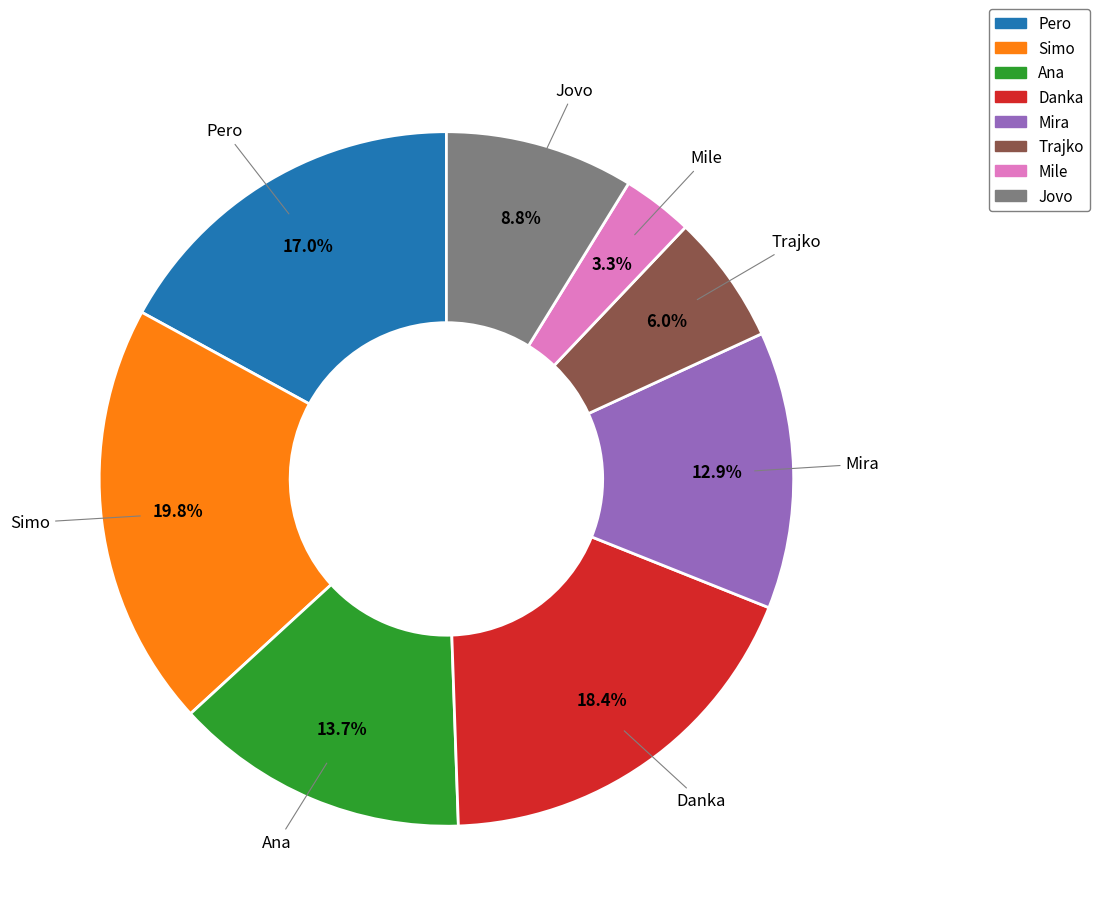

Does any single category account for the majority?

No